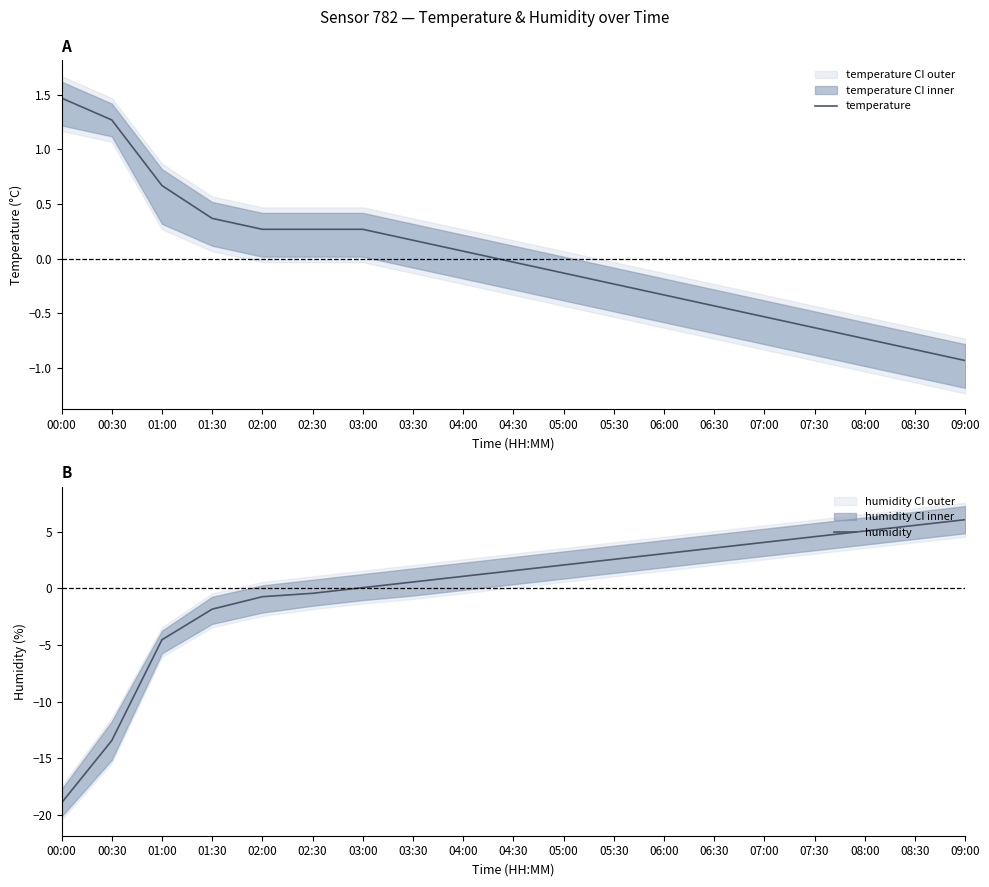

Is it true that temperature equals 0.2 at 02:30?

False